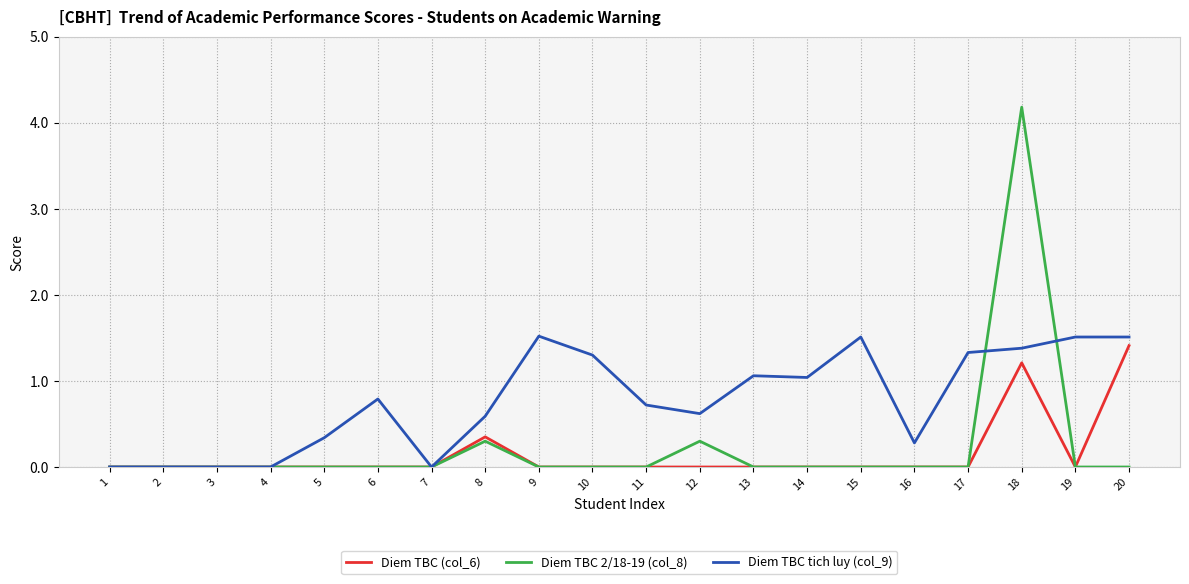

Is it true that Diem TBC tich luy (col_9) equals -1.0 at 2?

False